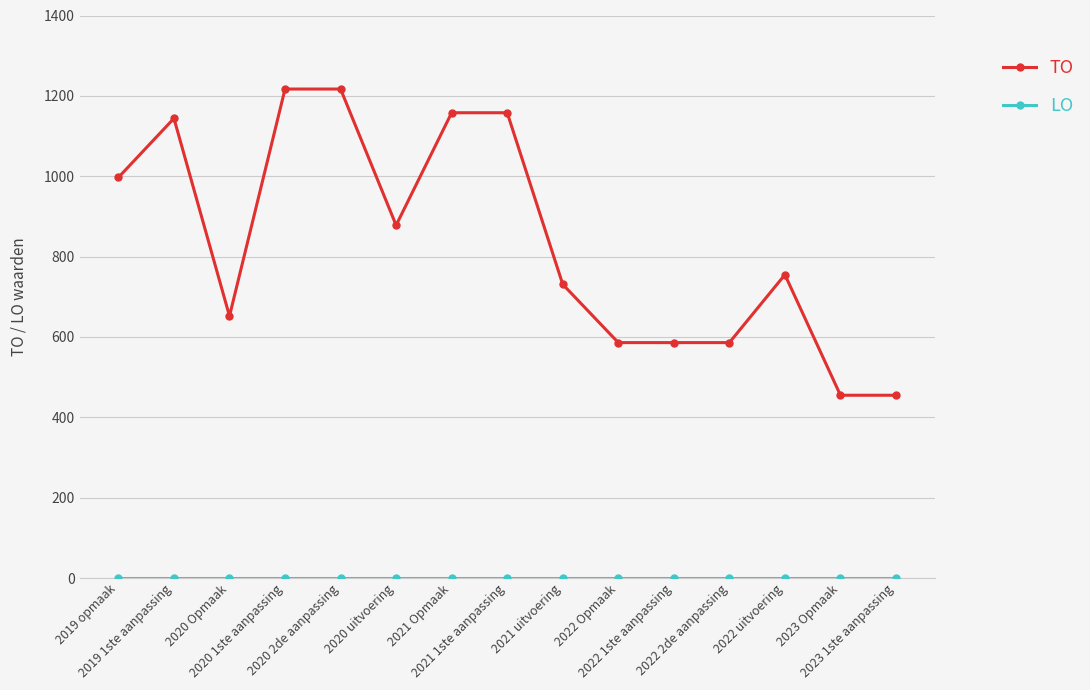

Read the TO value at 2020 2de aanpassing.

1217